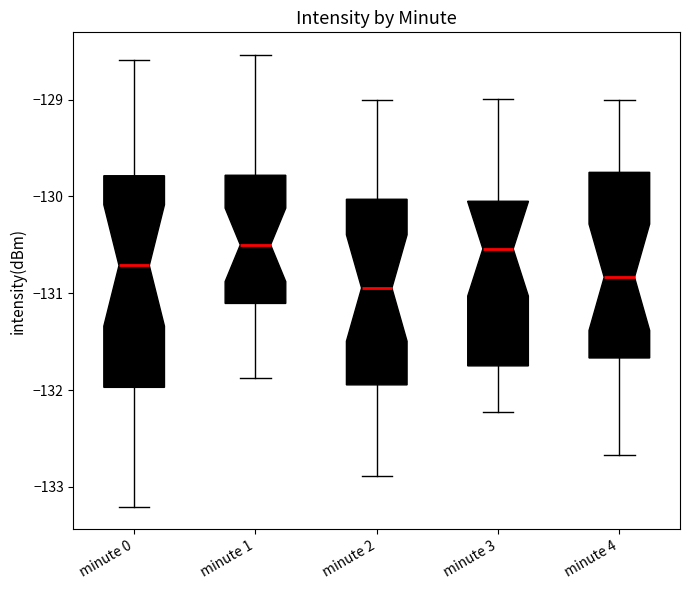

Where does the upper whisker of the box for minute 0 end on the y-axis? The values are not printed on the chart, so give them approximately, as read against the axis.

-128.6